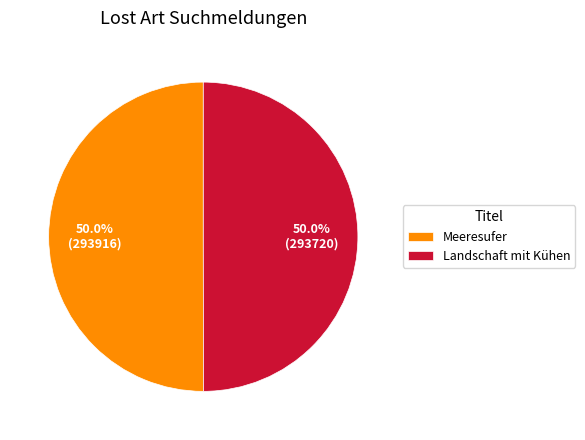

What is the total percentage of Meeresufer and Landschaft mit Kühen?

100.0%